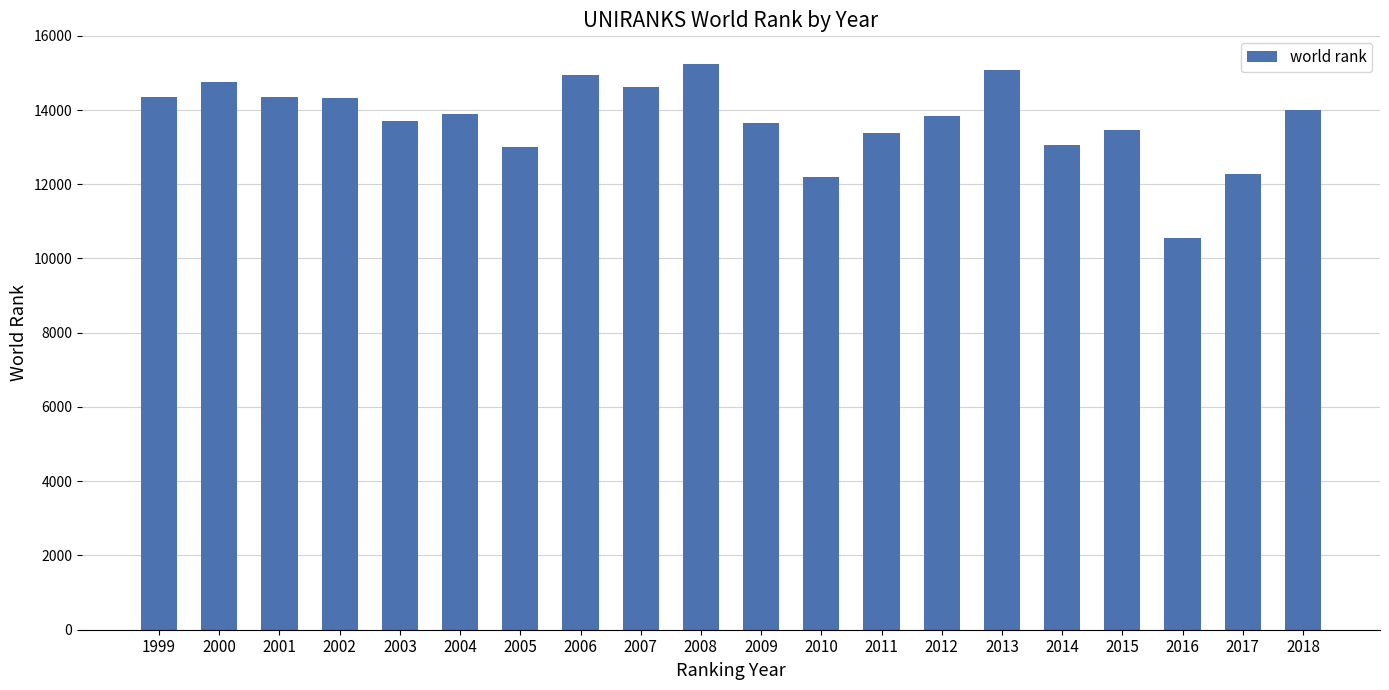

What is the greatest value displayed?

15249